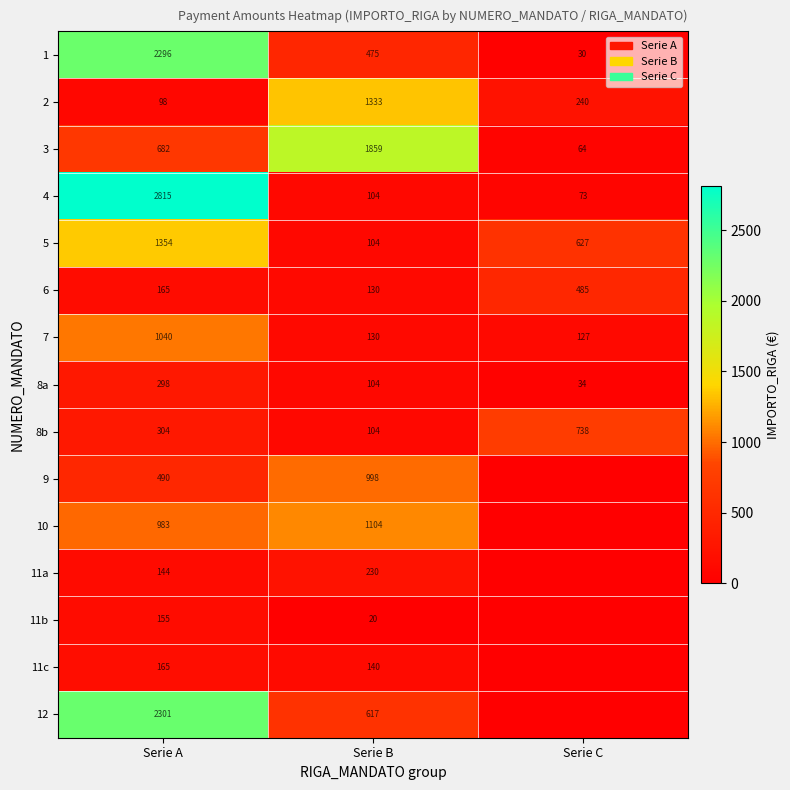

At how many categories does at least one series exceed 1969?

1